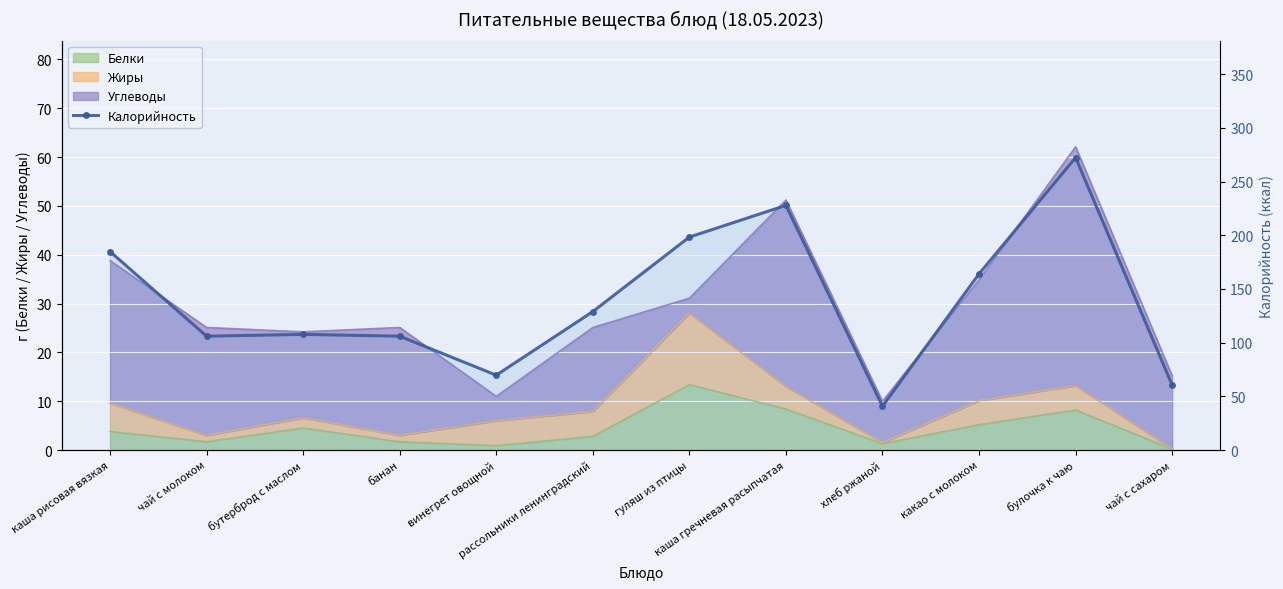

The chart shows a value of 84.0 at какао с молоком. True or false?

False